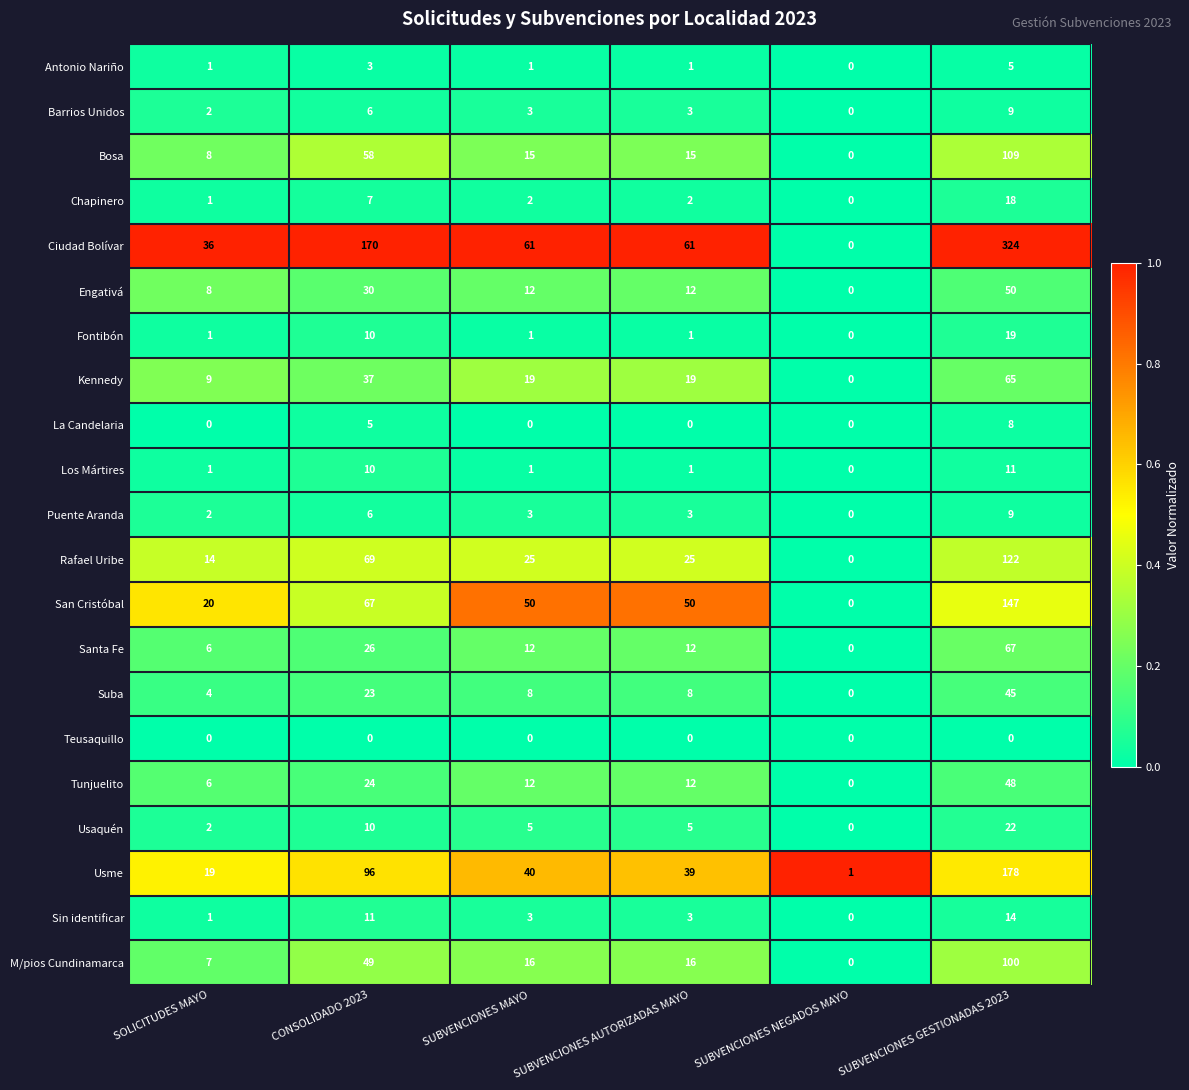

How many categories are shown in the chart?

6